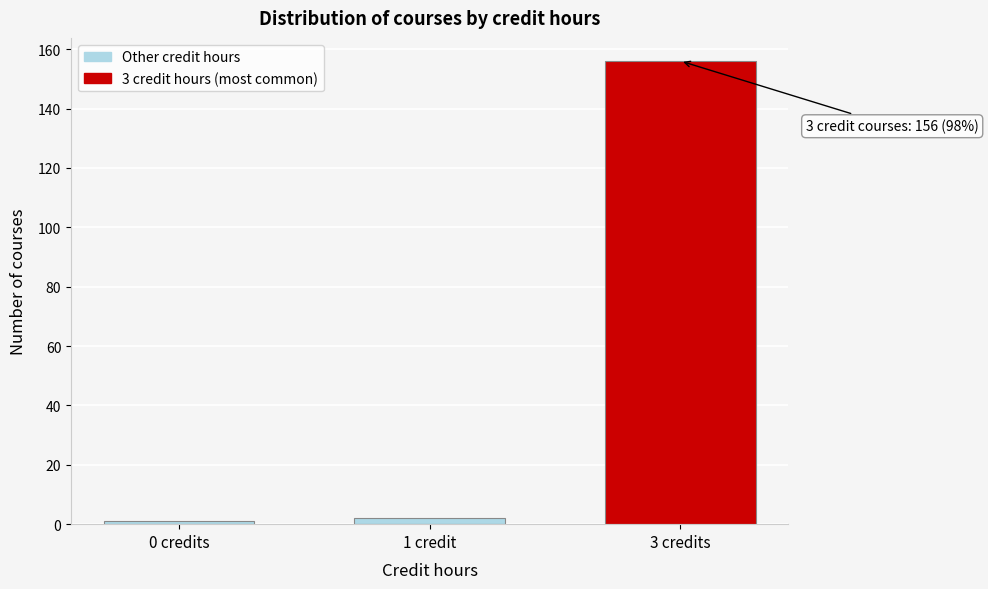

Reading left to right, list all the values displayed in this chart.

1	2	156